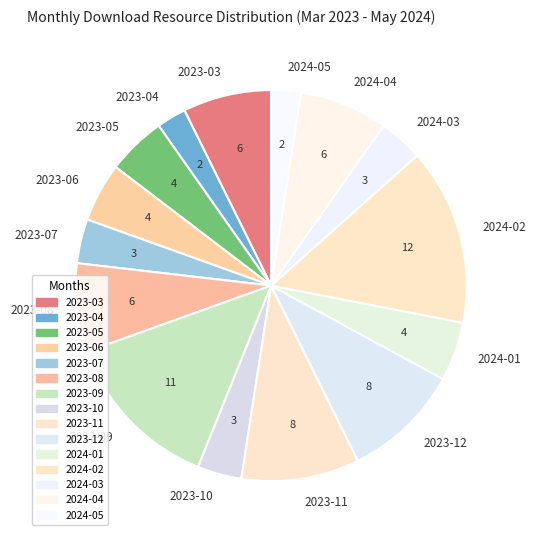

Is 2023-09 the majority of the pie?

No